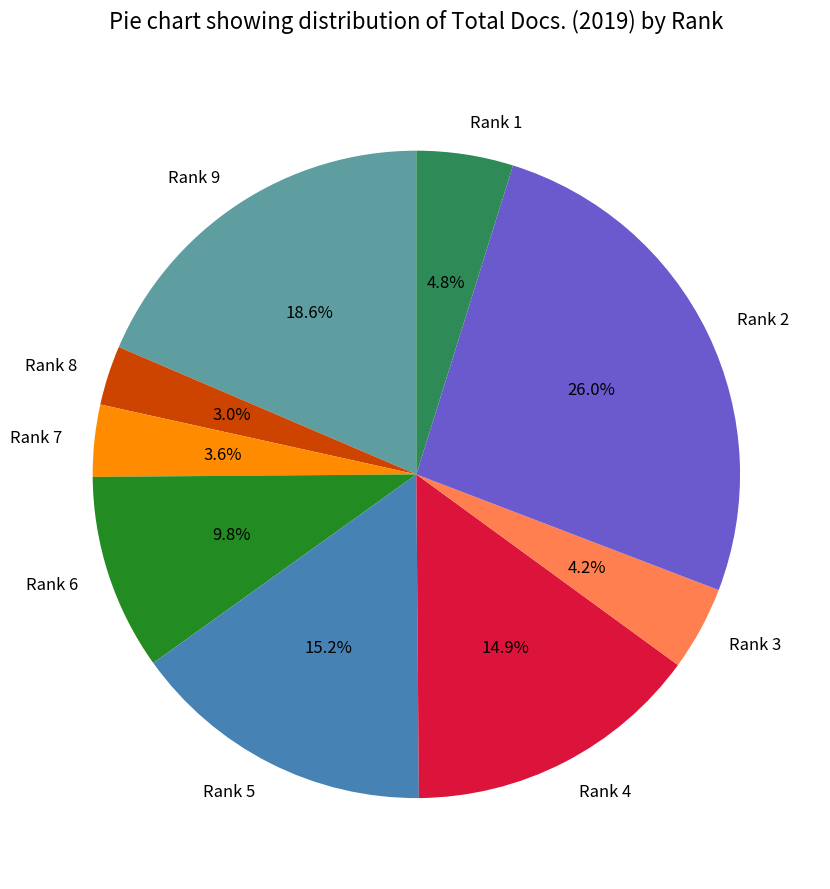

How many segments does this pie chart have?

9